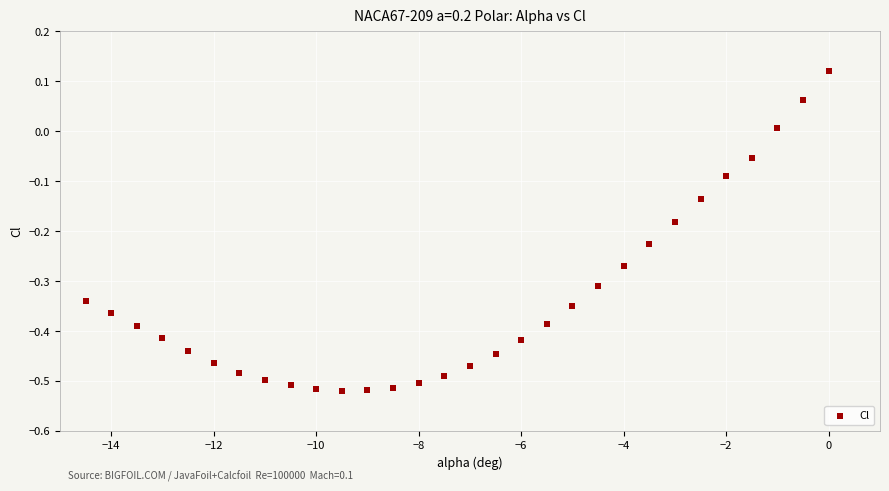

What is the range of Y values (max minus min)?

0.6